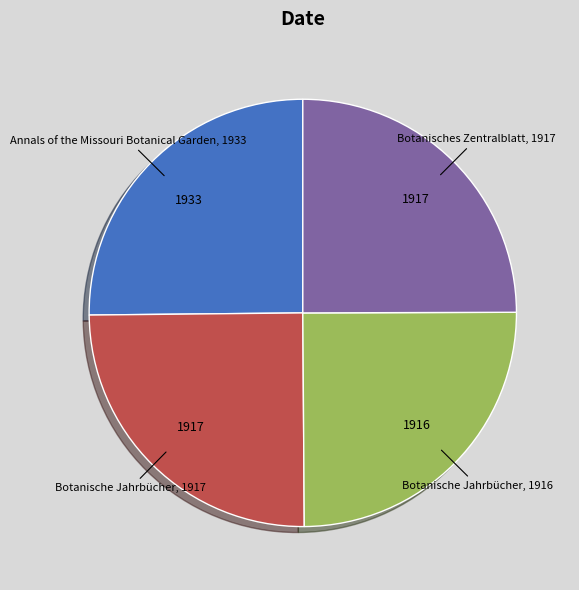

Does any single category account for the majority?

No